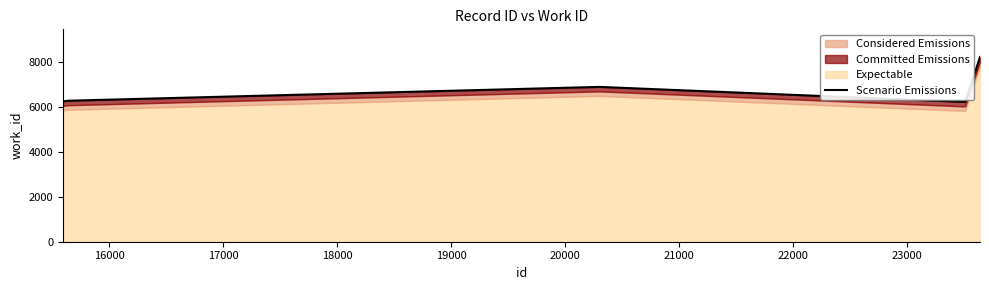

True or false: the data has more than 2 interior local peaks.

False